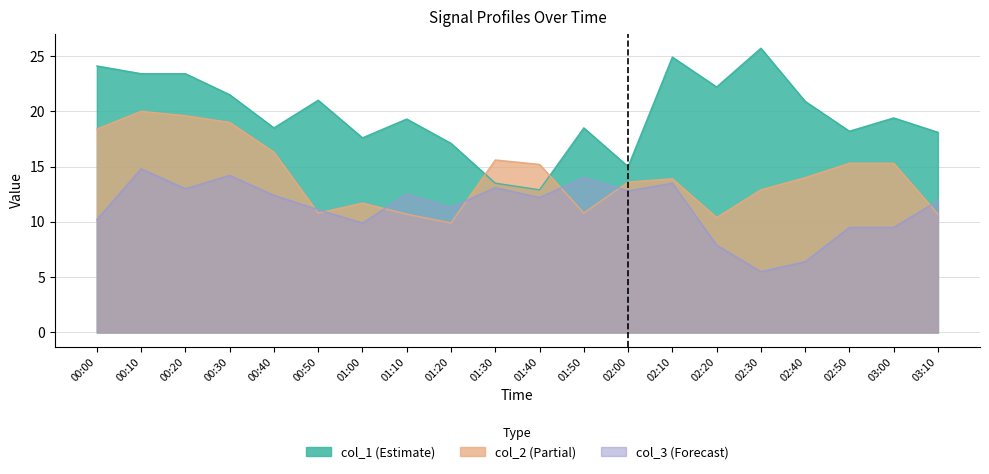

What is the average value of the col_1 series?

19.8